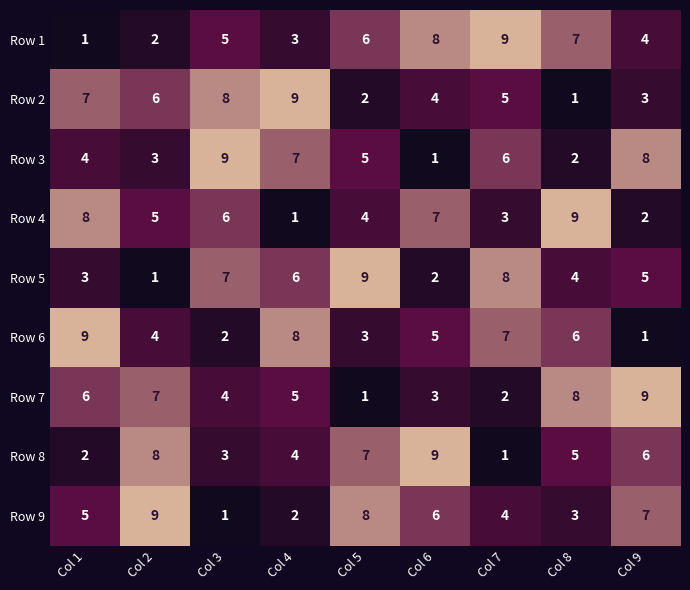

What is the greatest value displayed?

9